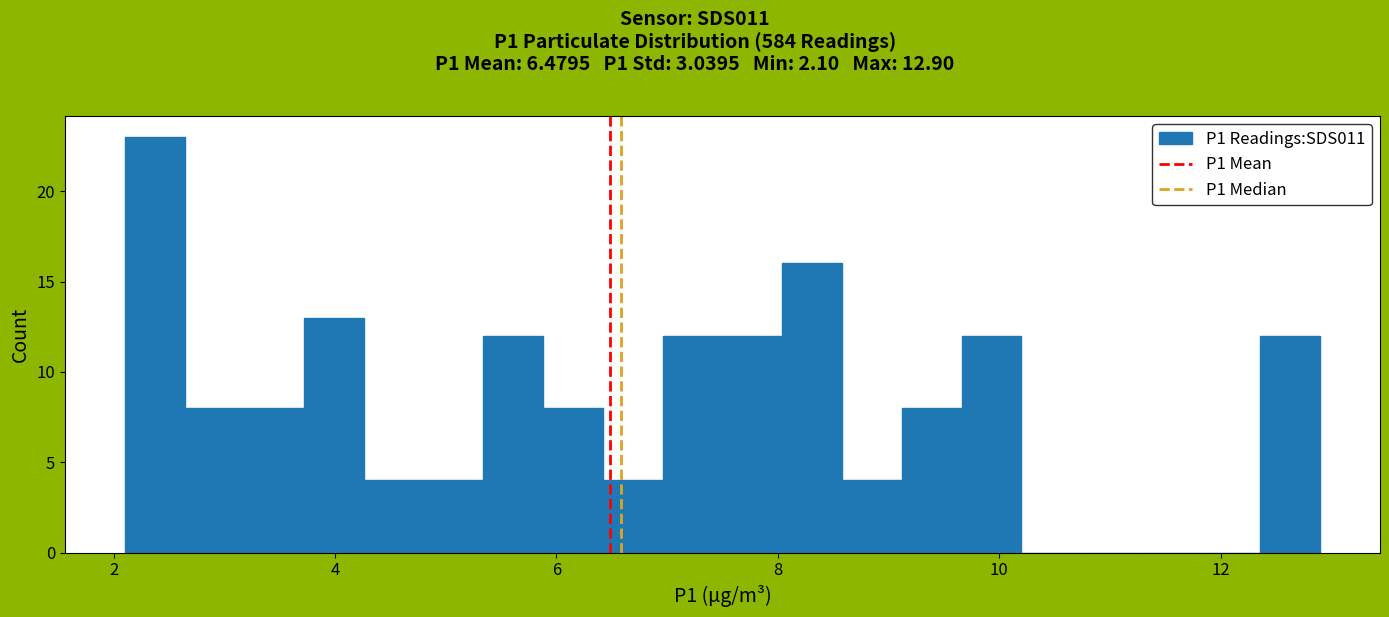

Around what value on the x-axis is the tallest bar? Give the approximate position of its centre, as read against the axis.

2.4